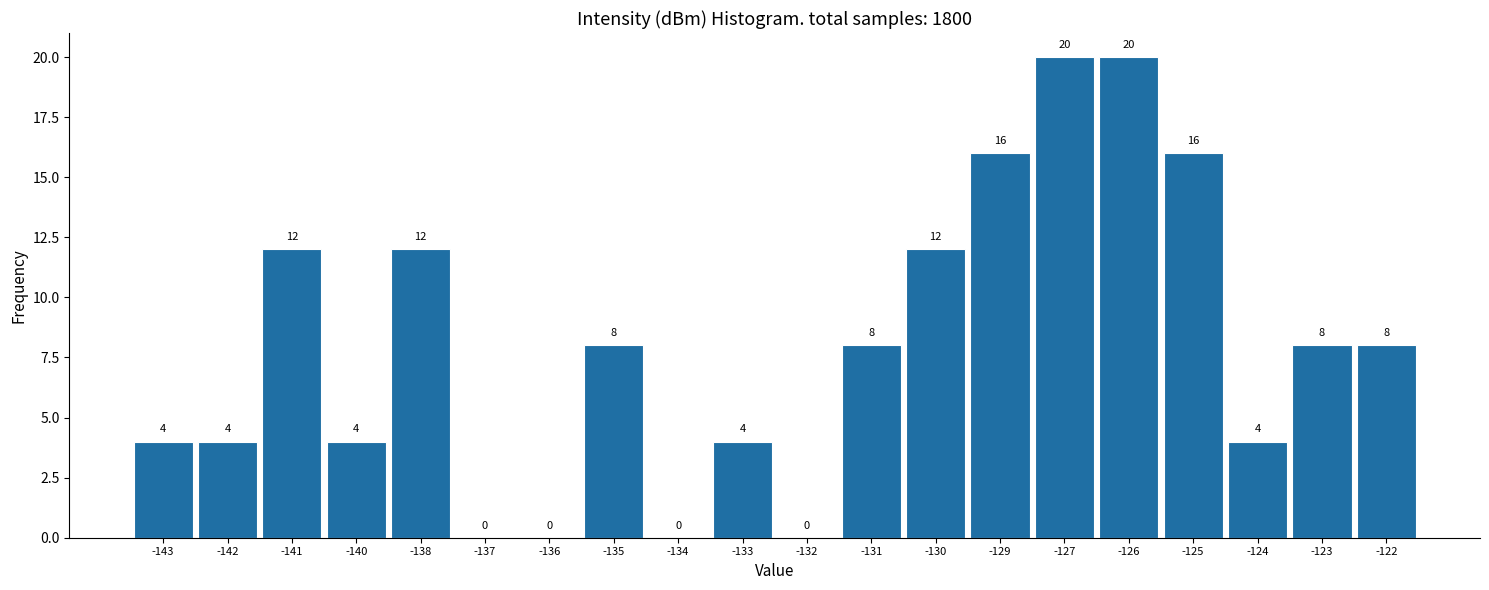

Reading left to right, transcribe all the data shown in this chart.

-143=4	-142=4	-141=12	-140=4	-138=12	-137=0	-136=0	-135=8	-134=0	-133=4	-132=0	-131=8	-130=12	-129=16	-127=20	-126=20	-125=16	-124=4	-123=8	-122=8